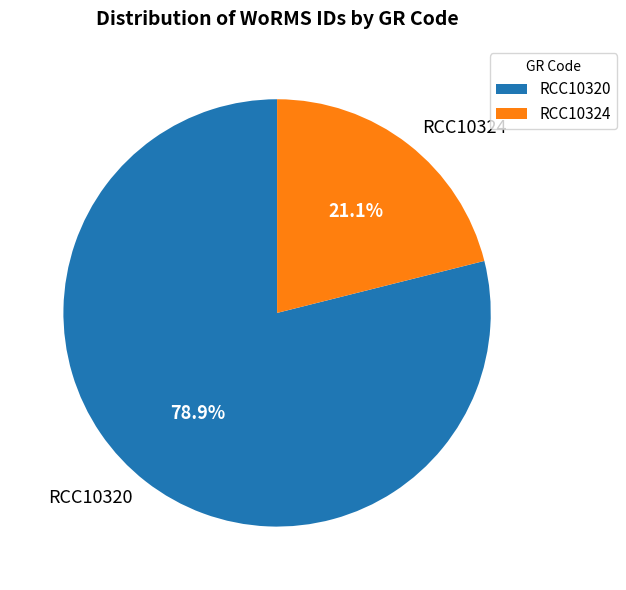

The RCC10320 slice represents 70% of the pie. True or false?

False